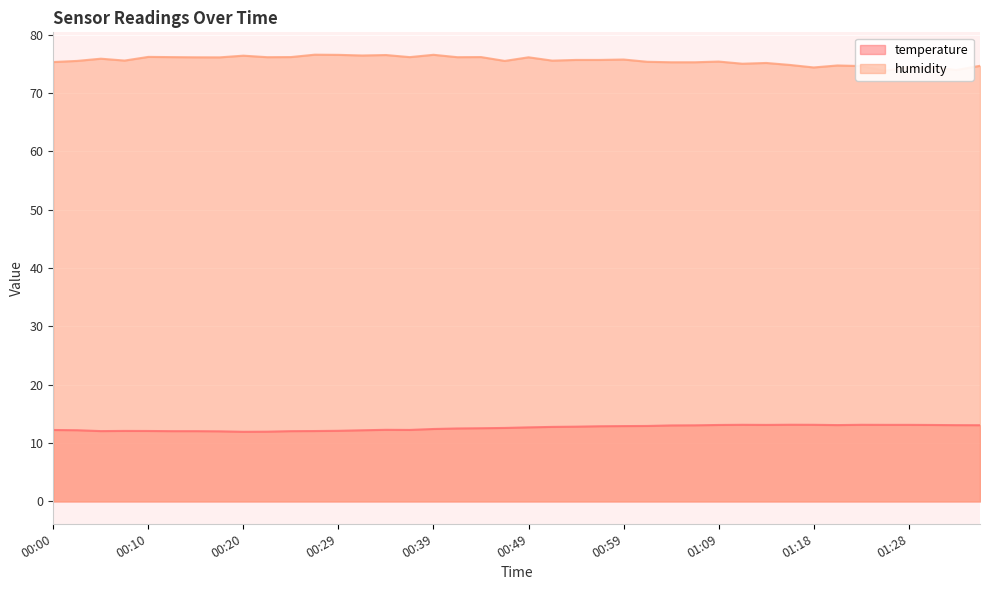

What is the lowest value of the humidity series?

73.8